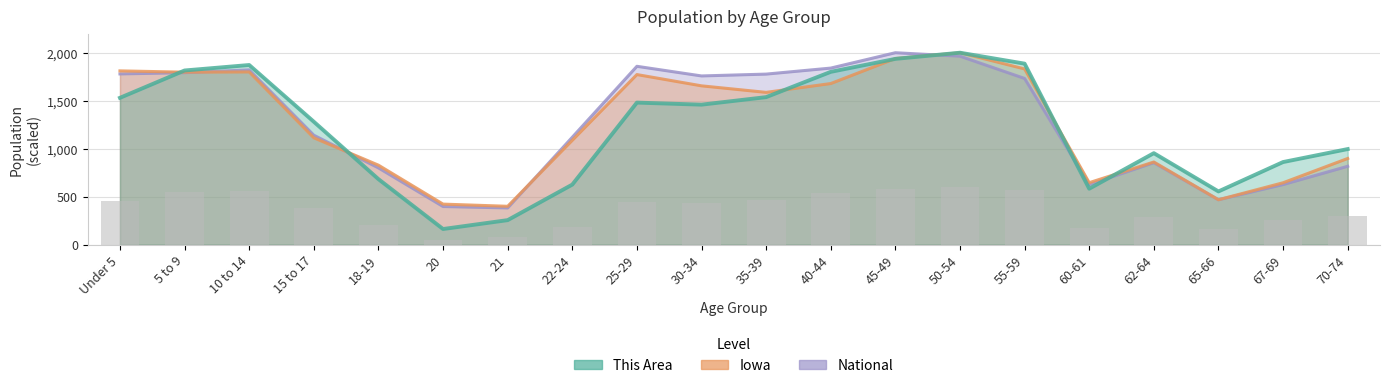

What value does the Iowa series have at 67-69?

645.6